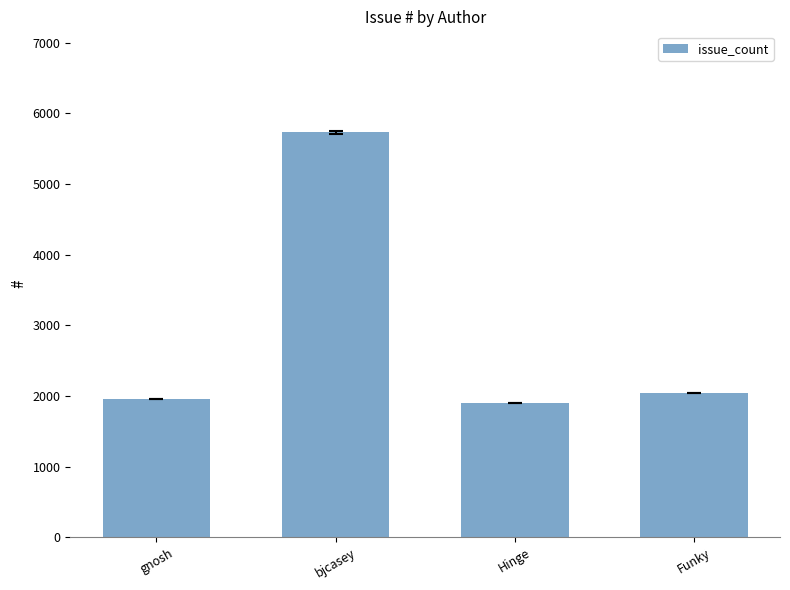

The value at Funky is 2047. True or false?

True